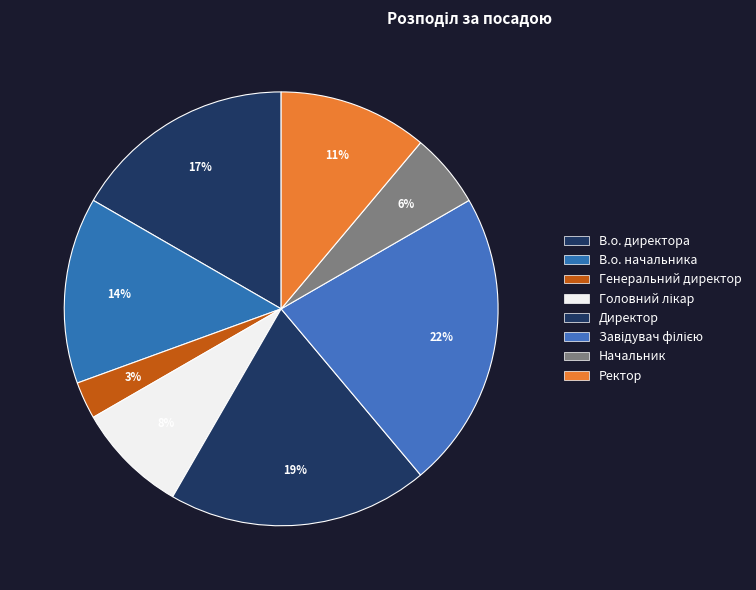

How many segments does this pie chart have?

8